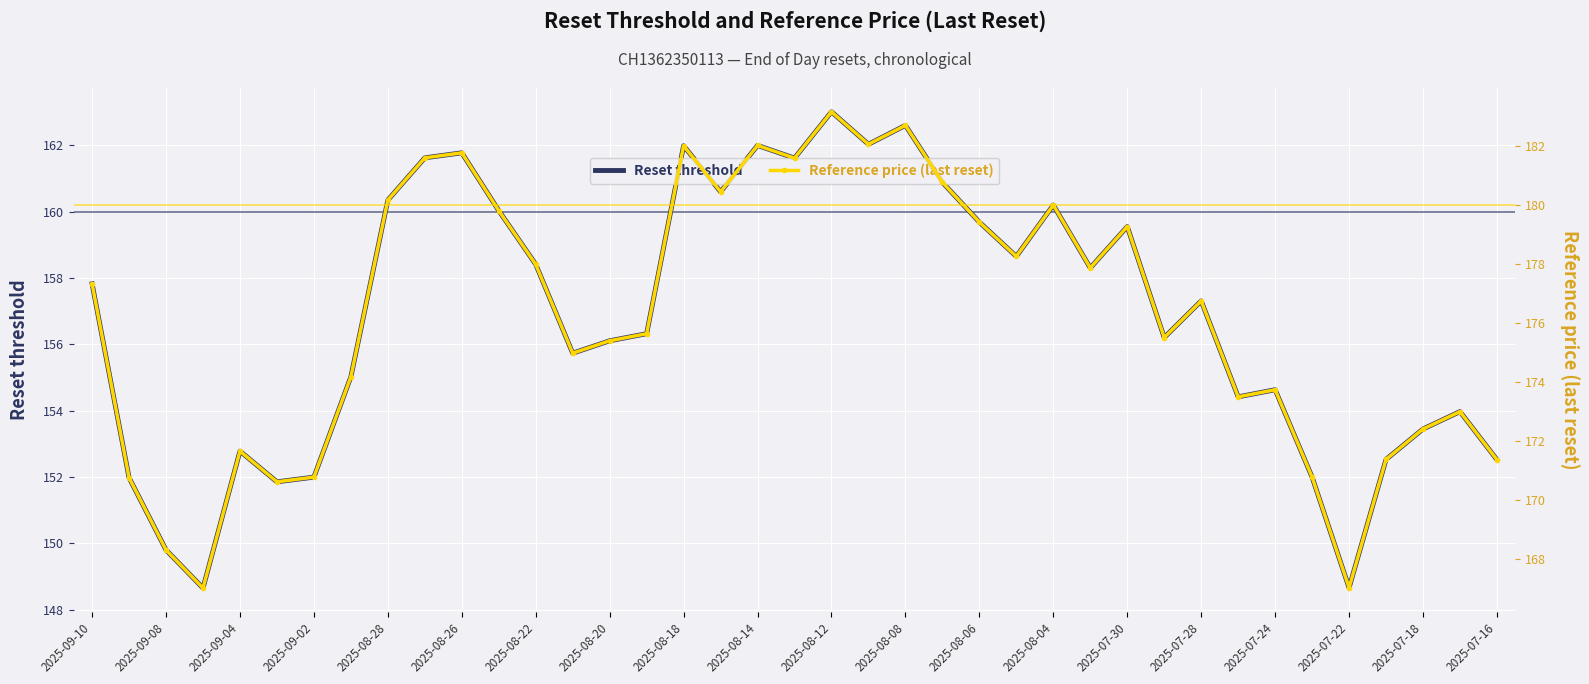

The value of Reset threshold at 2025-07-28 is 251.6. True or false?

False